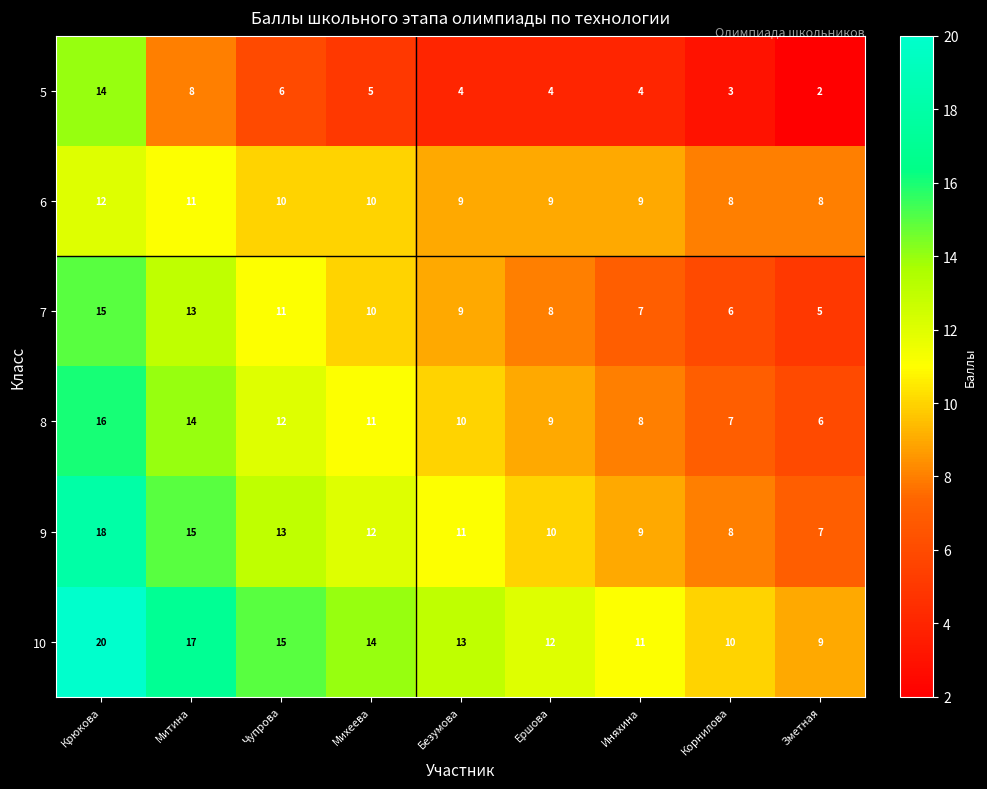

Rank the categories by 10 value from lowest to highest.

Зметная, Корнилова, Иняхина, Ершова, Безумова, Михеева, Чупрова, Митина, Крюкова